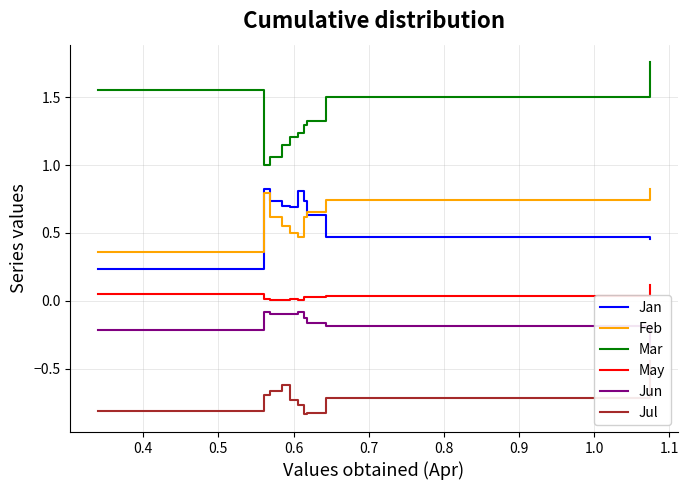

Which series has the largest total across all categories?

Mar